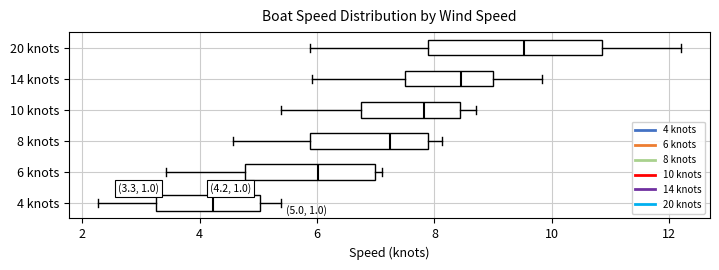

Comparing the boxes themselves (not the whiskers), which one is the widest?

20 knots